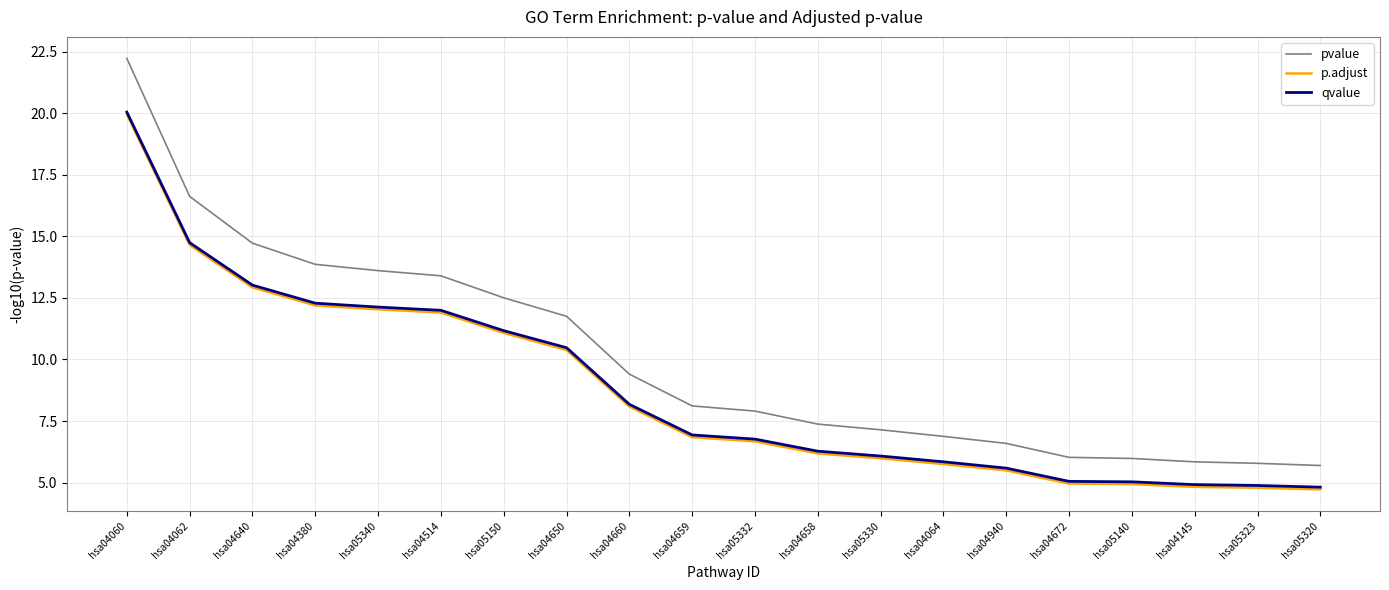

What is the maximum value for pvalue?

22.2